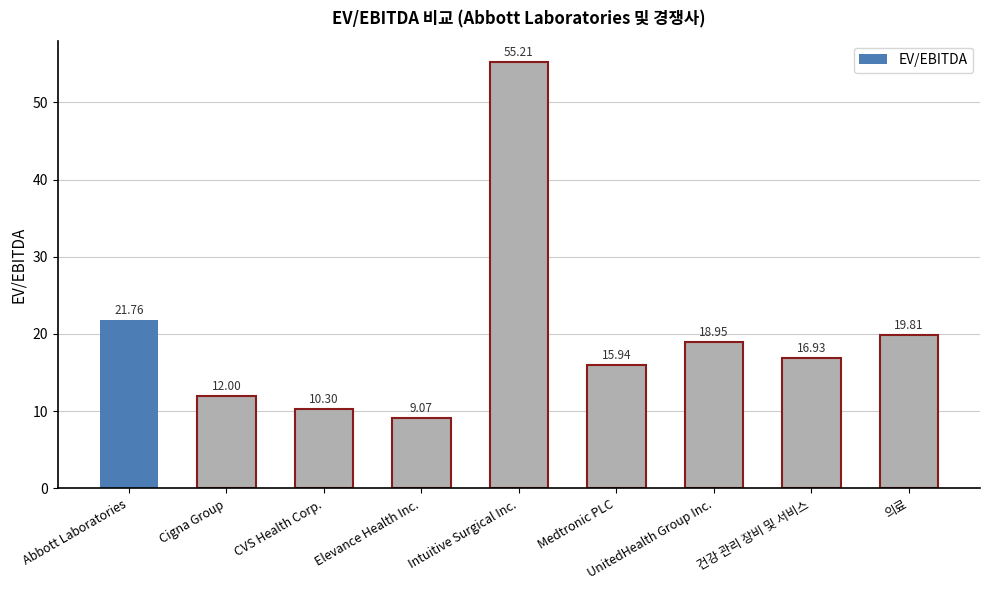

Are the bars horizontal?

No